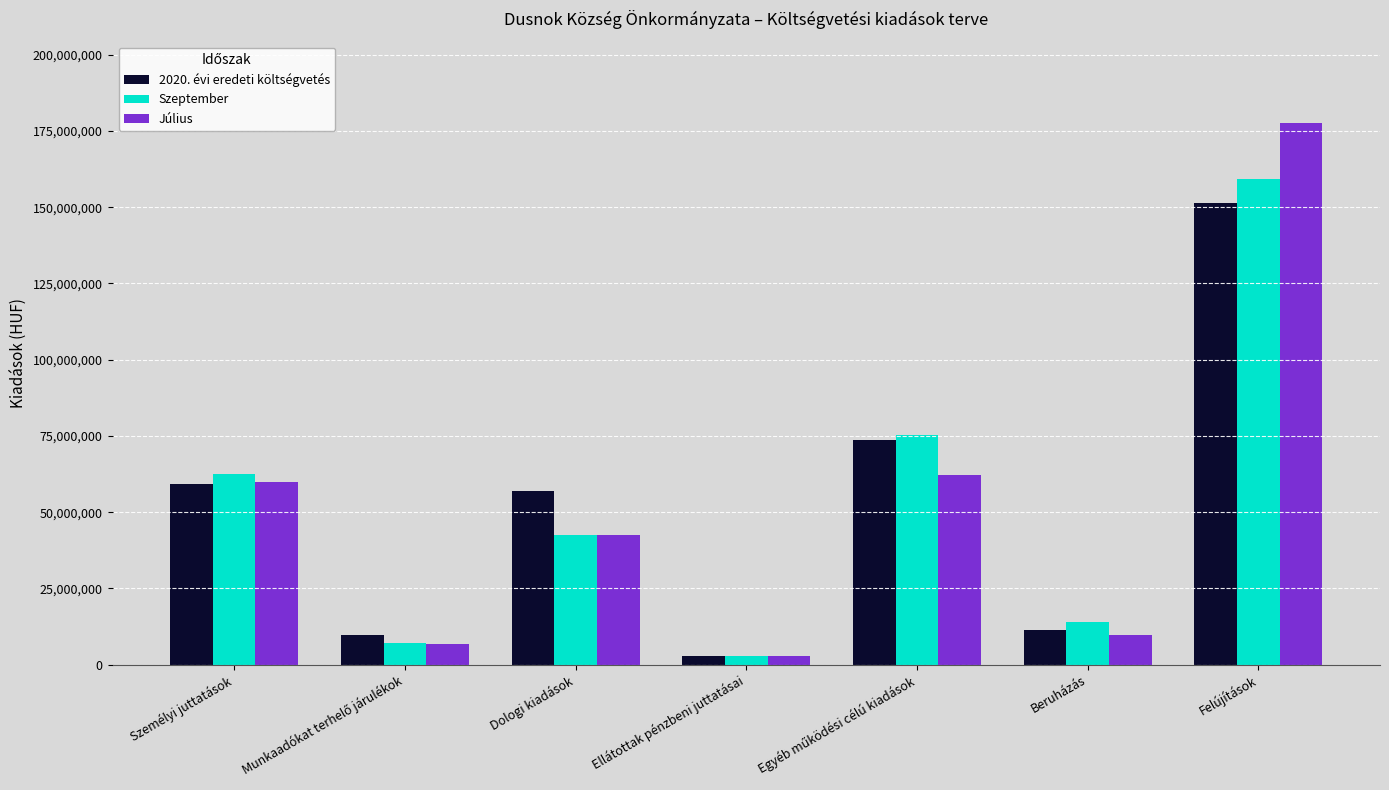

Which series changed the most between Beruházás and Felújítások?

Július